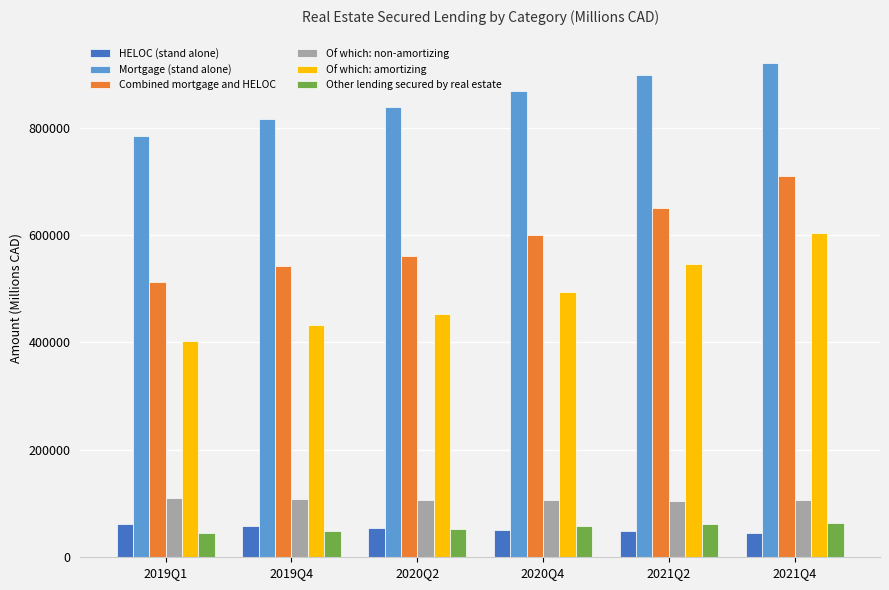

What is the difference between the second highest and minimum values in the Of which: non-amortizing series?

4995